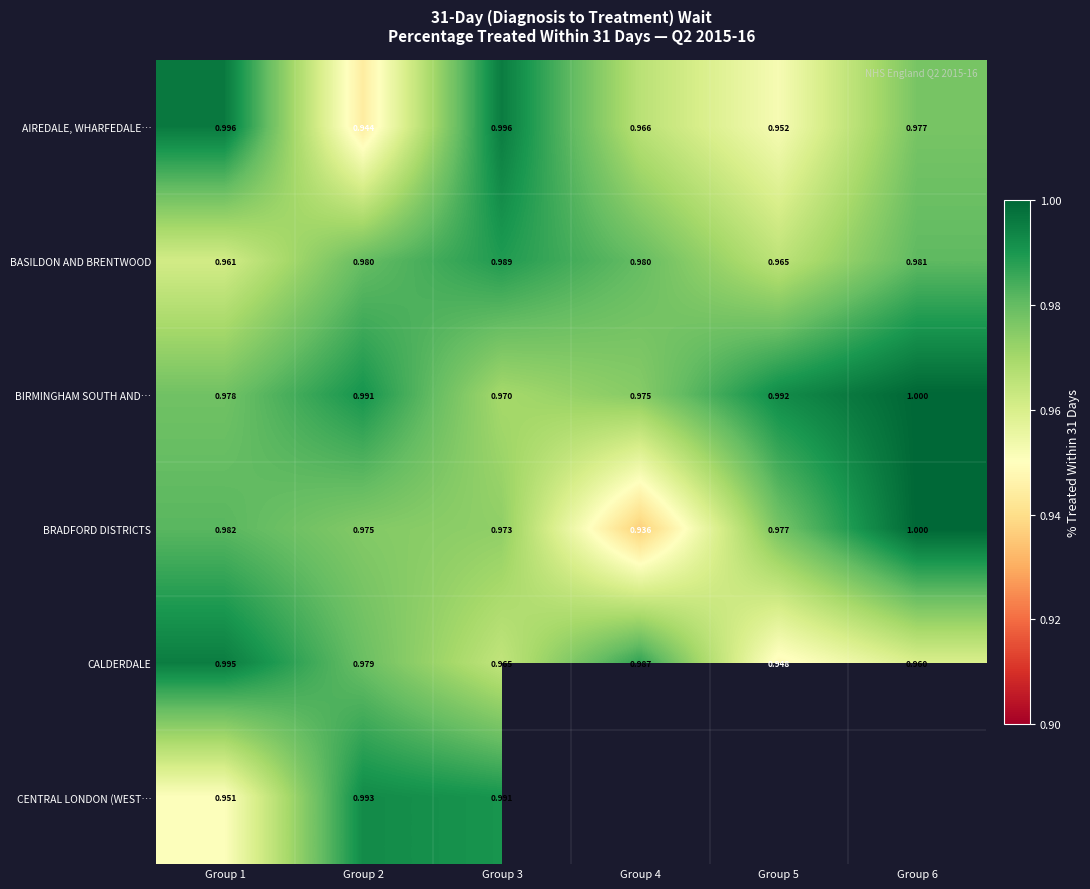

What is the sum of all BIRMINGHAM SOUTH AND… values?

5.9